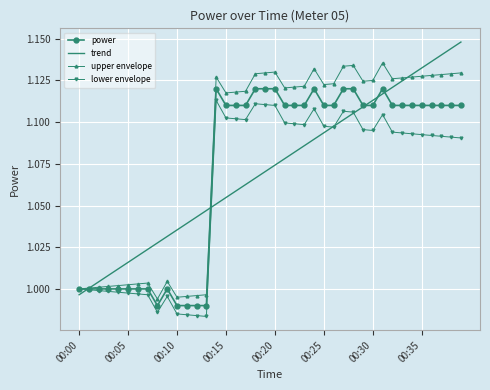

Which series has the largest total across all categories?

upper envelope